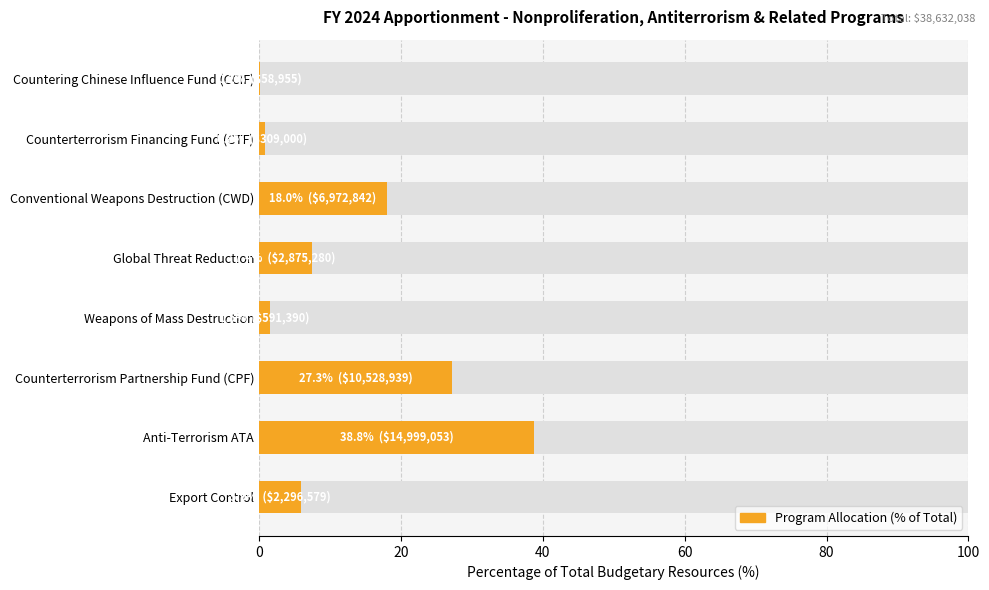

What is the difference between the second highest and second lowest values?

26.5